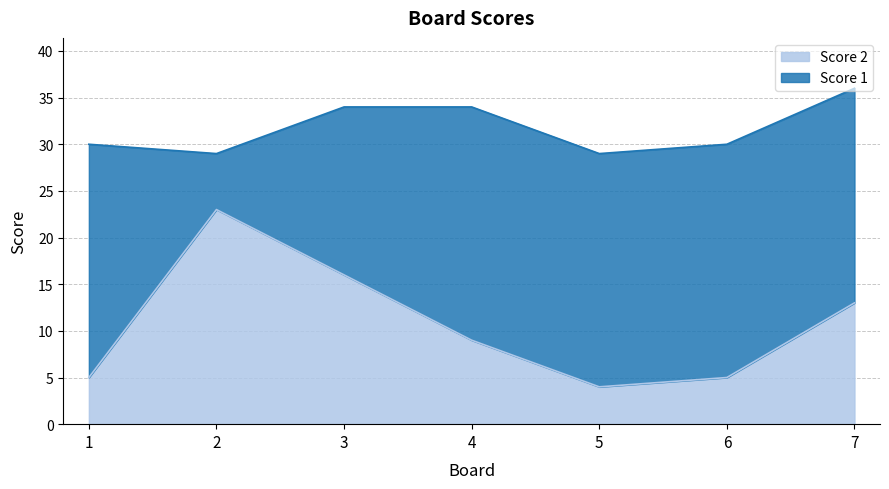

Where is the data nearest to the value 13?

7